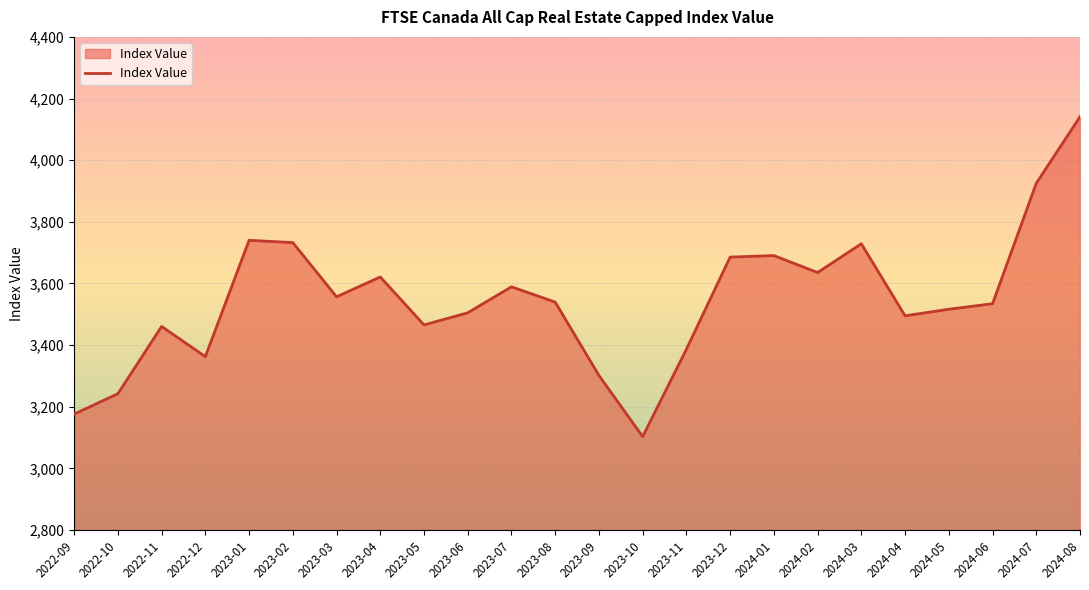

What is the approximate value at 2024-07?

3925.0